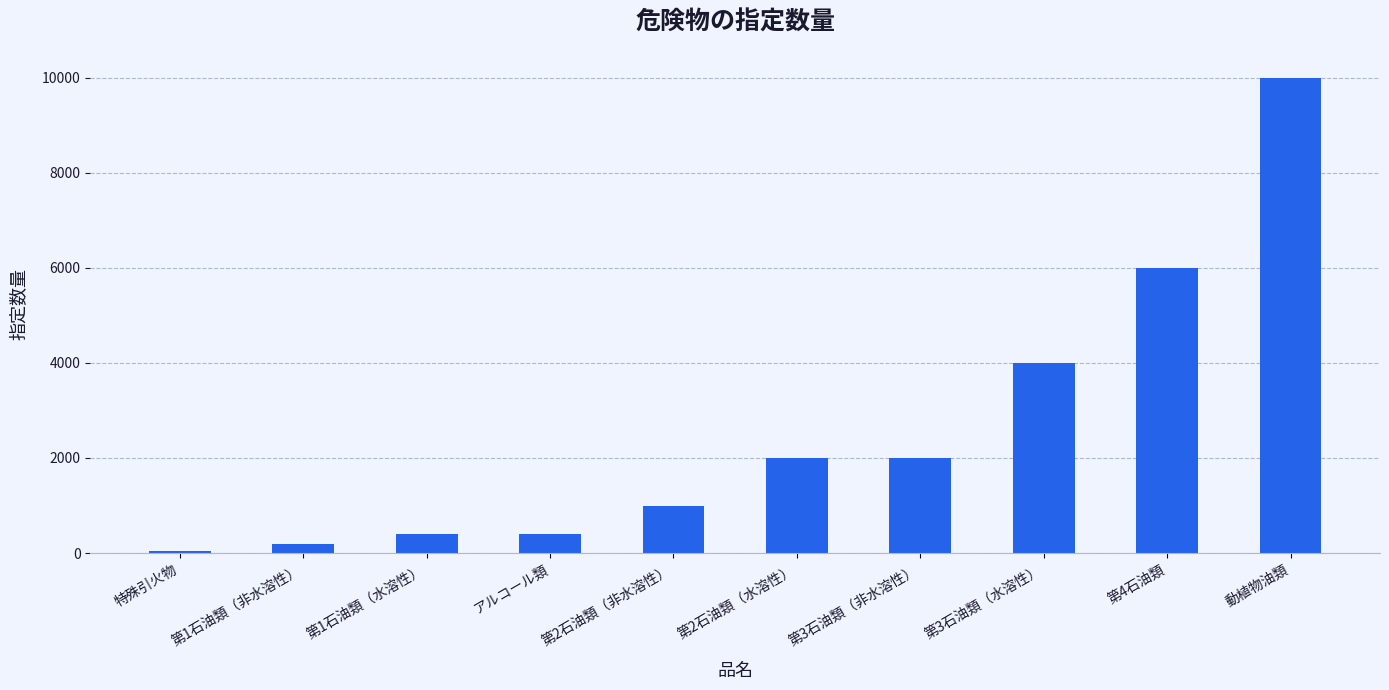

How many values are below 2000?

5